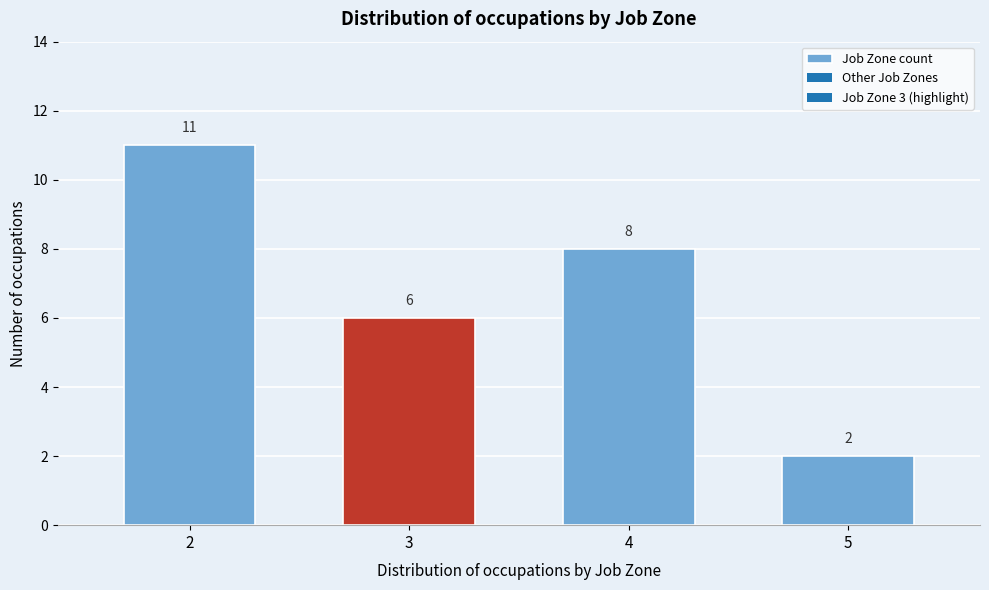

Reading left to right, list all the values displayed in this chart.

2=11	3=6	4=8	5=2